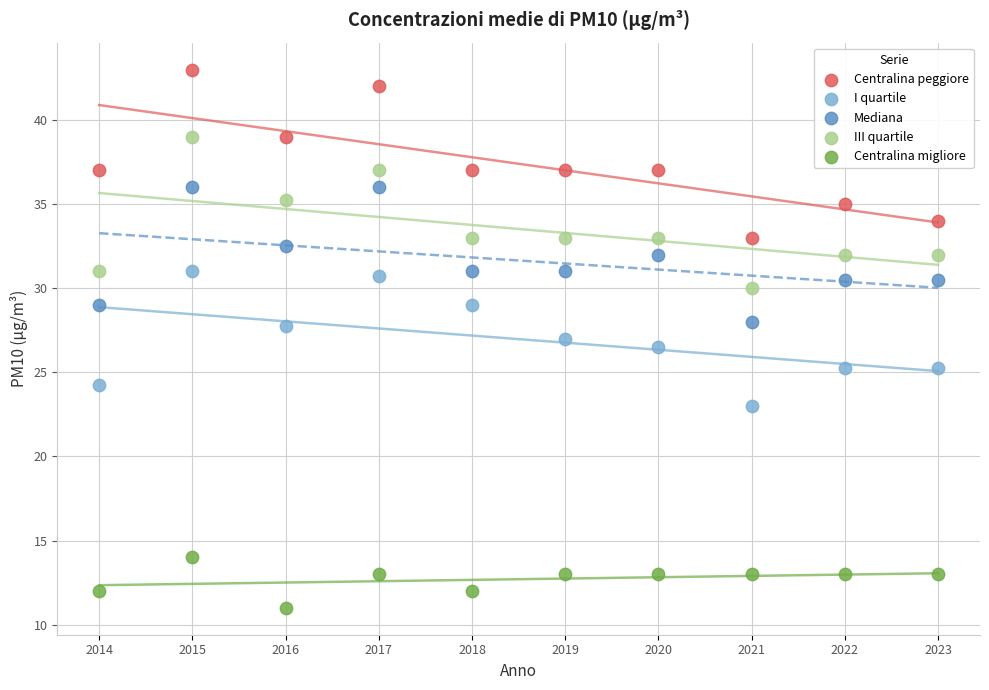

What is the X range (max minus min) for the scatter plot?

9.0